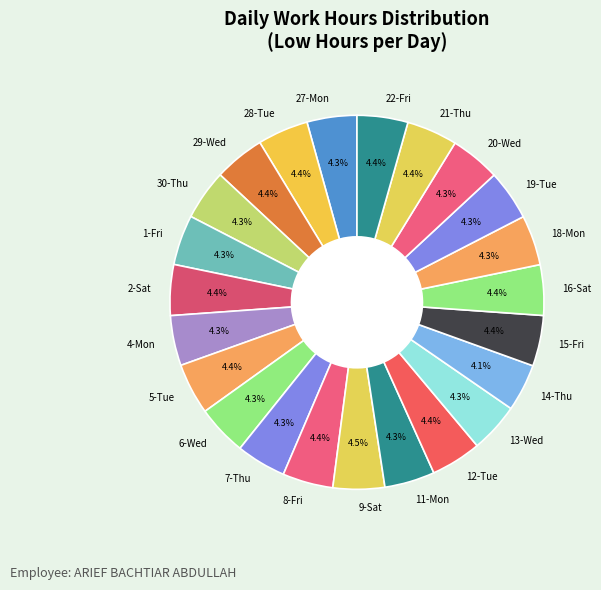

How much of the chart is everything except 27-Mon?

95.7%